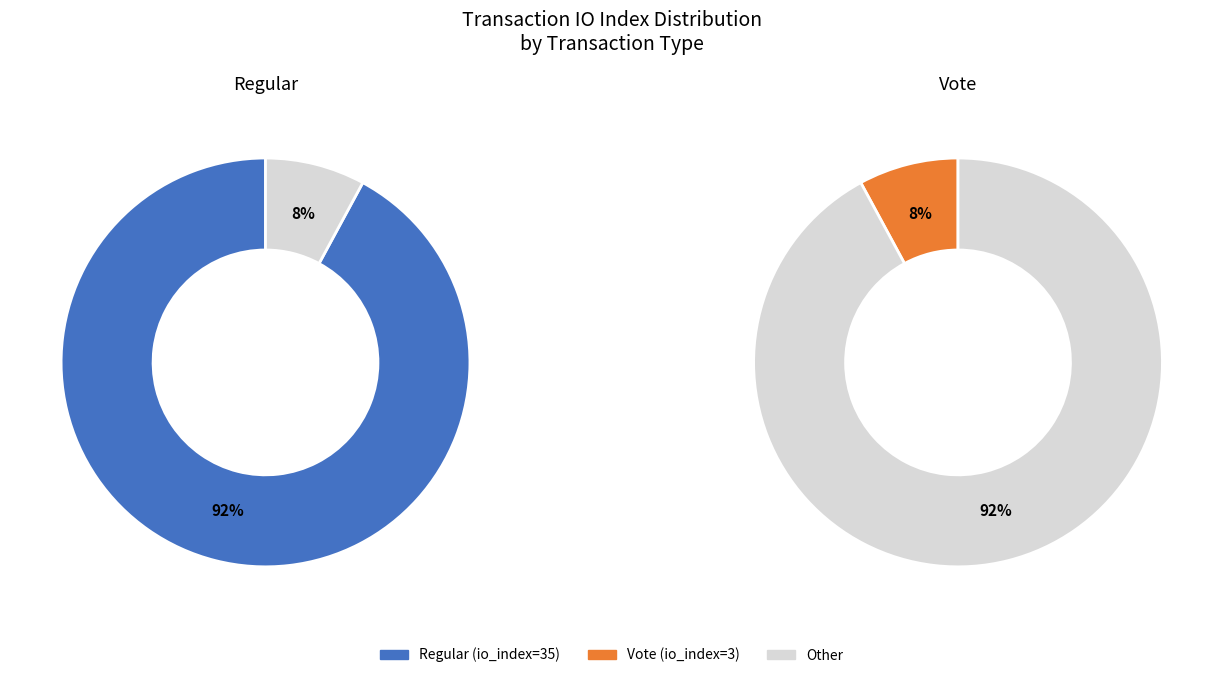

Which category accounts for the majority?

Regular (io_index=35)